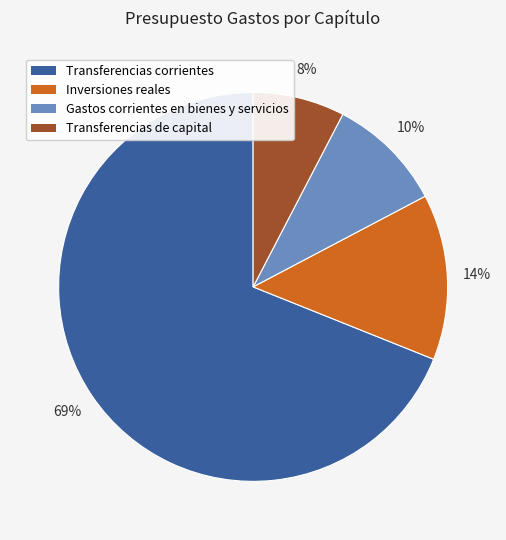

Count the number of slices in the pie.

4